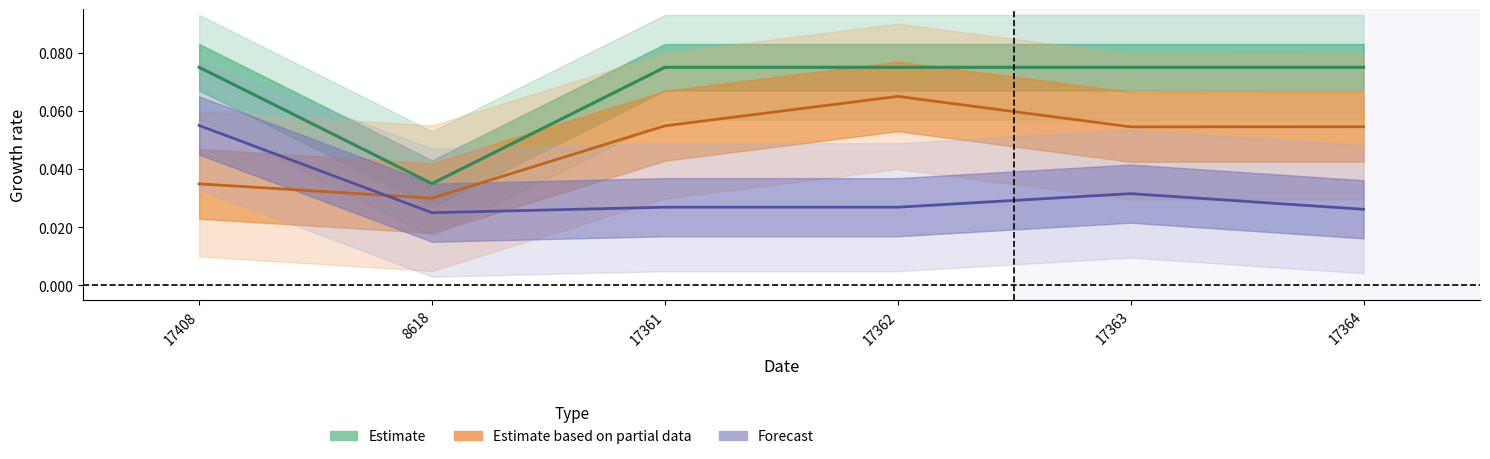

True or false: Цена руб. has more than 1 points higher than both neighbors.

False